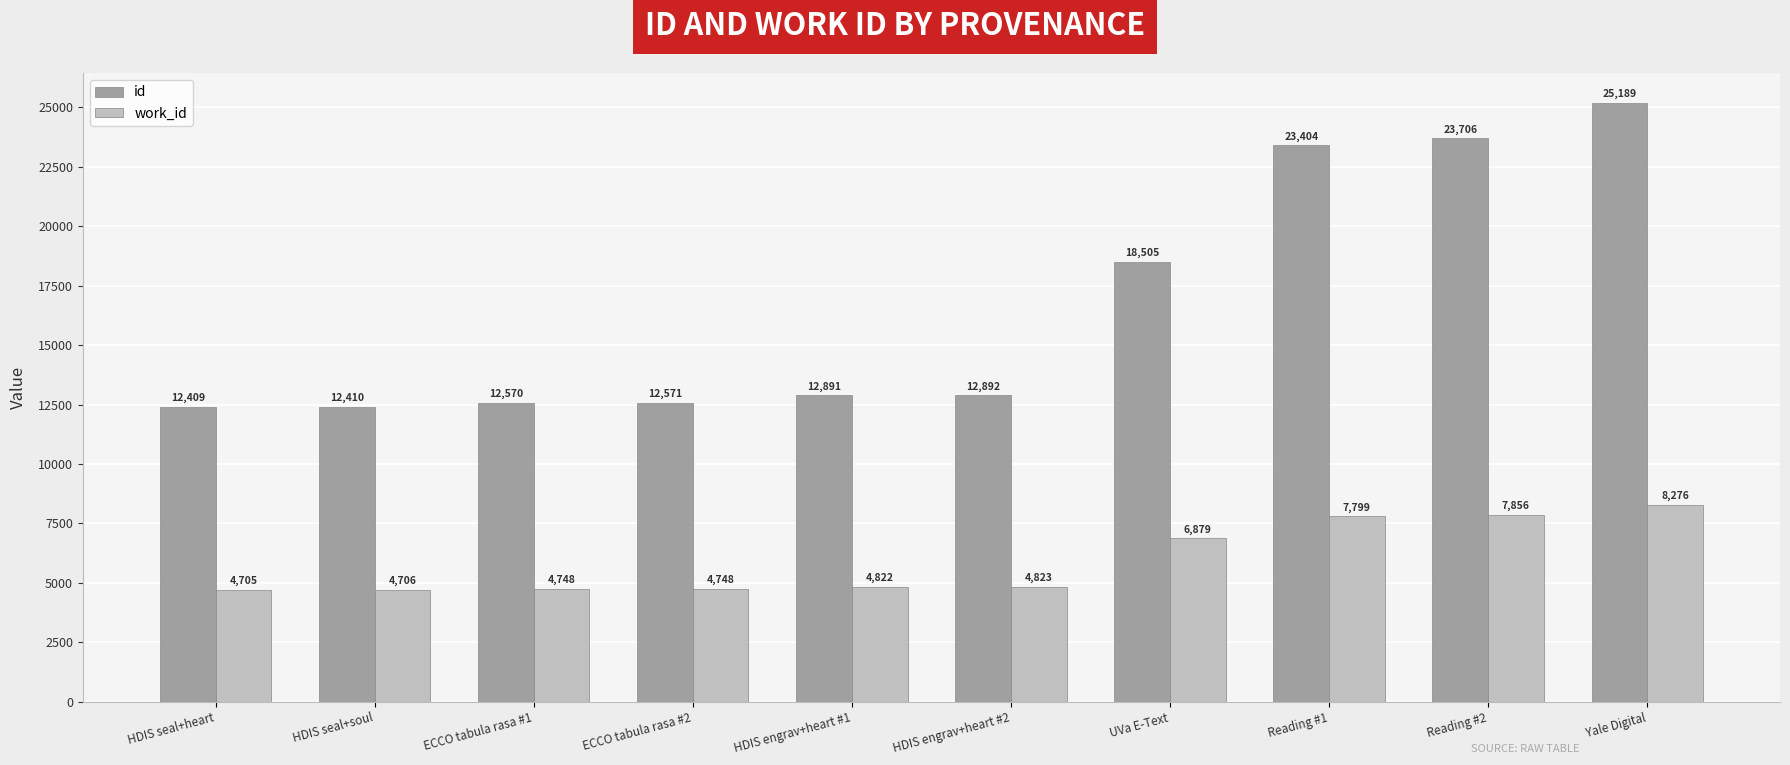

List the series in order of their overall mean, lowest first.

work_id, id